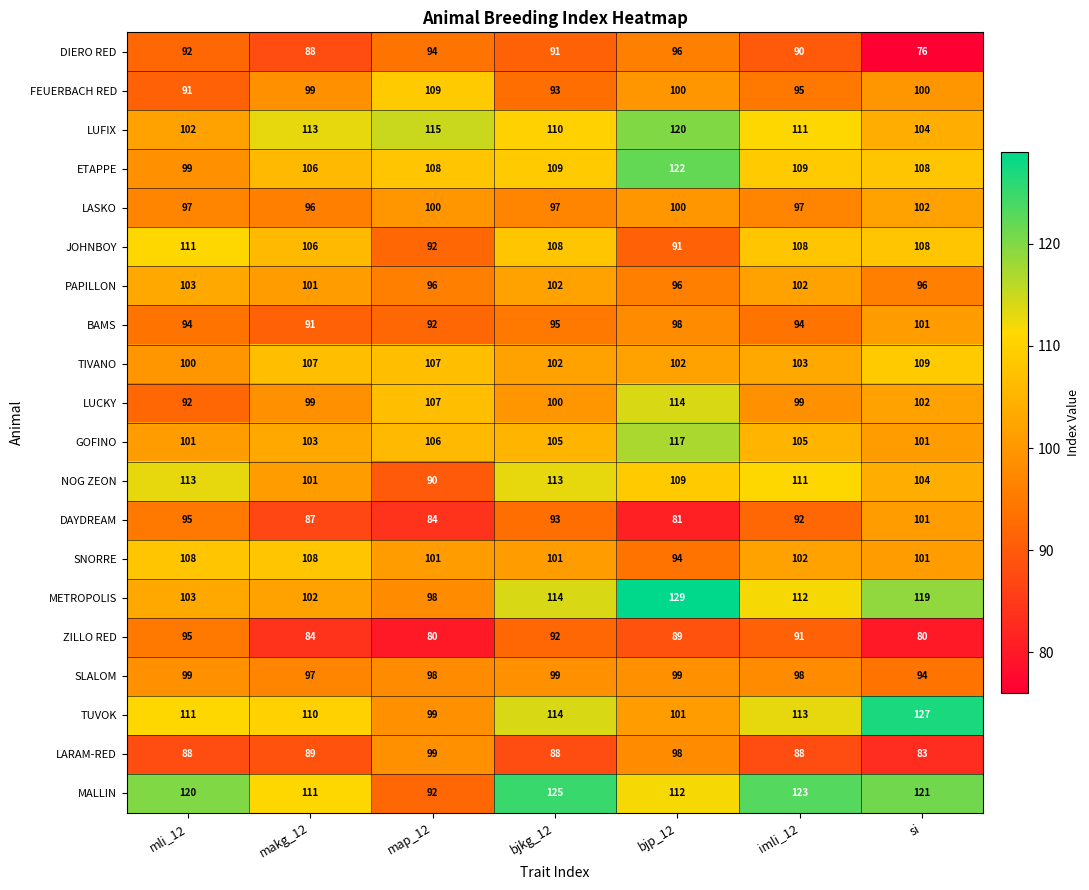

How many data points does each series have?

7